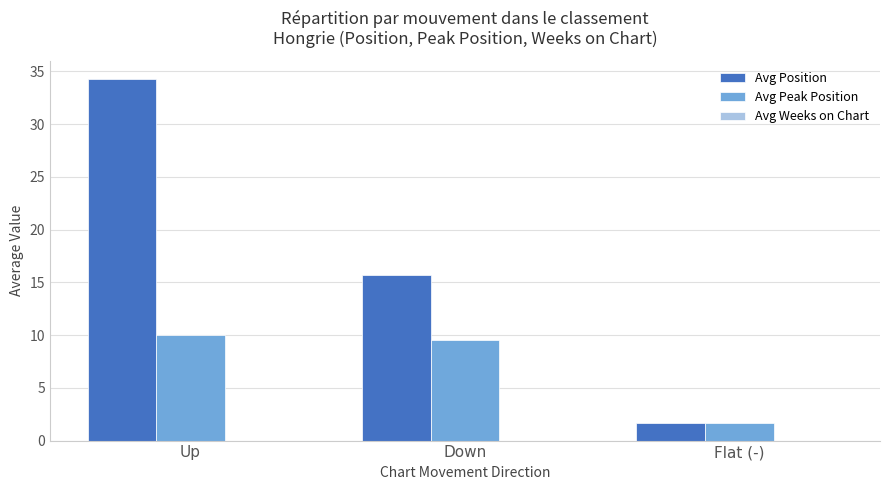

What position from the right is Flat (-)?

1